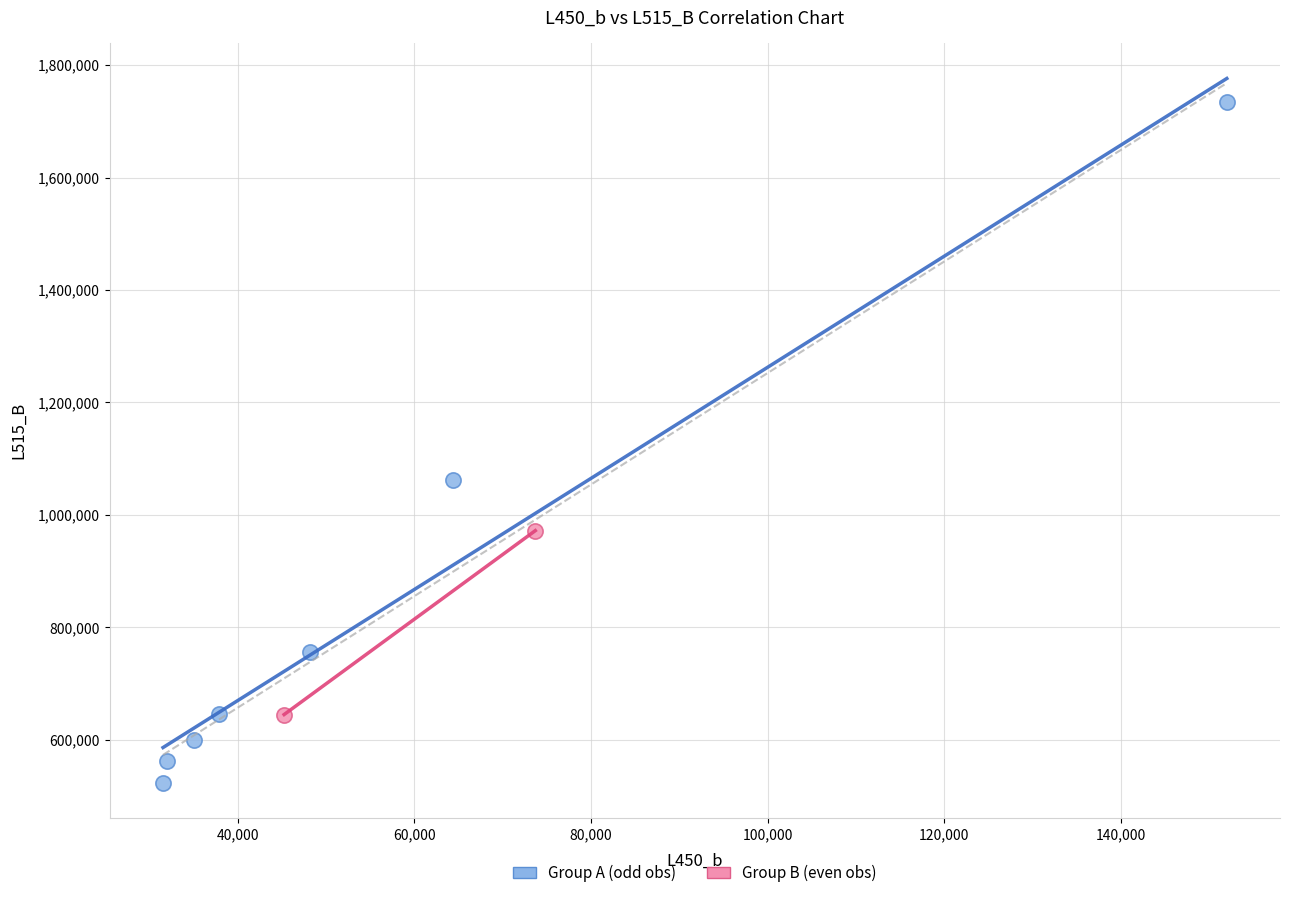

Which series contains the highest Y value?

Group A (odd obs)